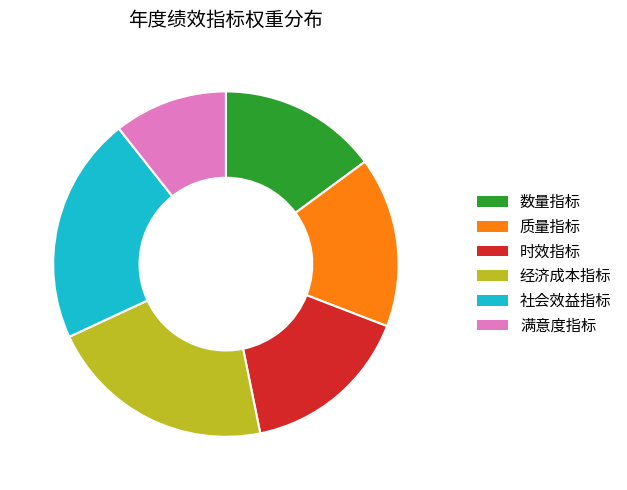

Does 质量指标 represent more than half of the total?

No